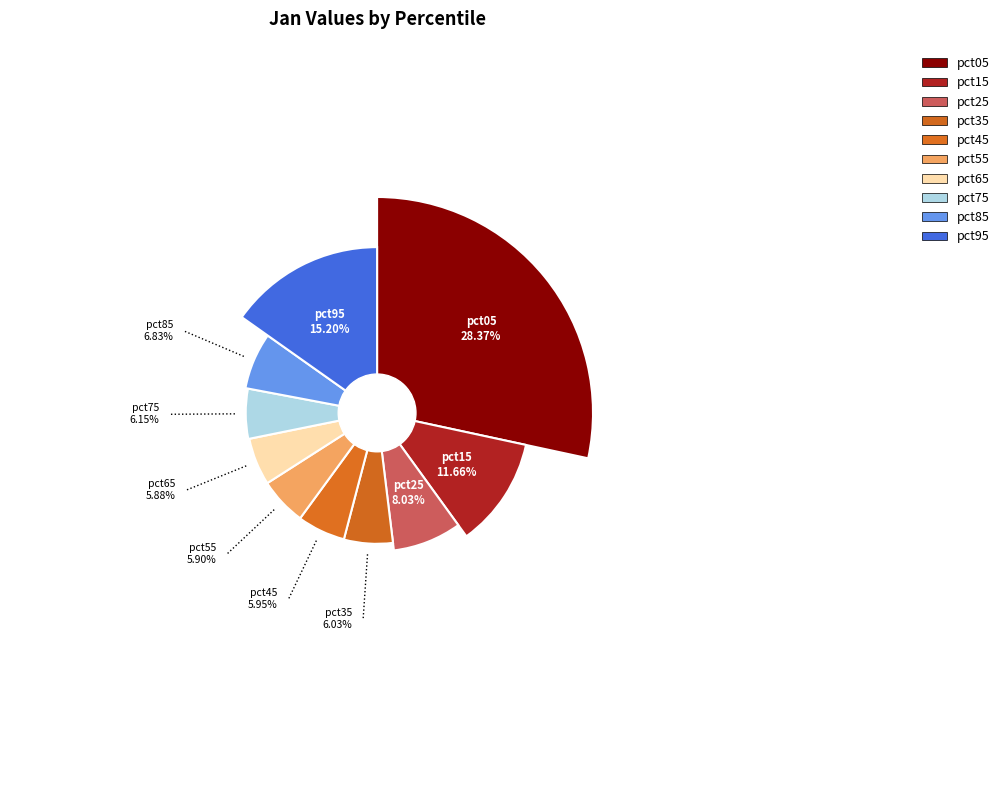

How many slices are in this pie chart?

10